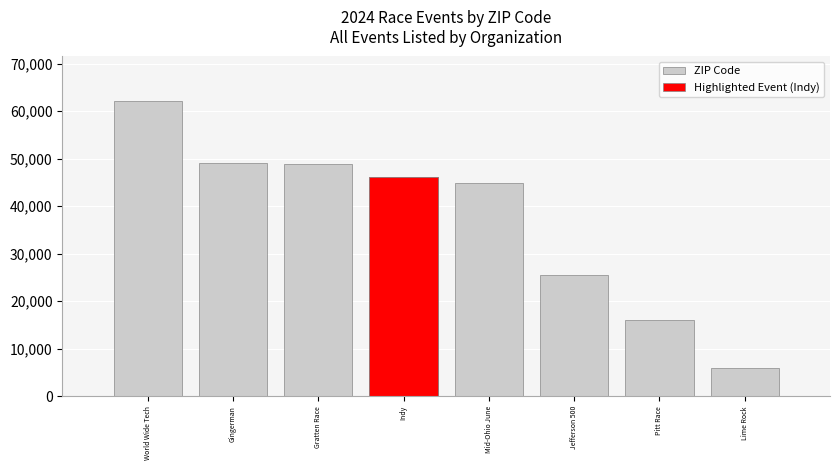

Where is the data nearest to the value 34120?

Jefferson 500